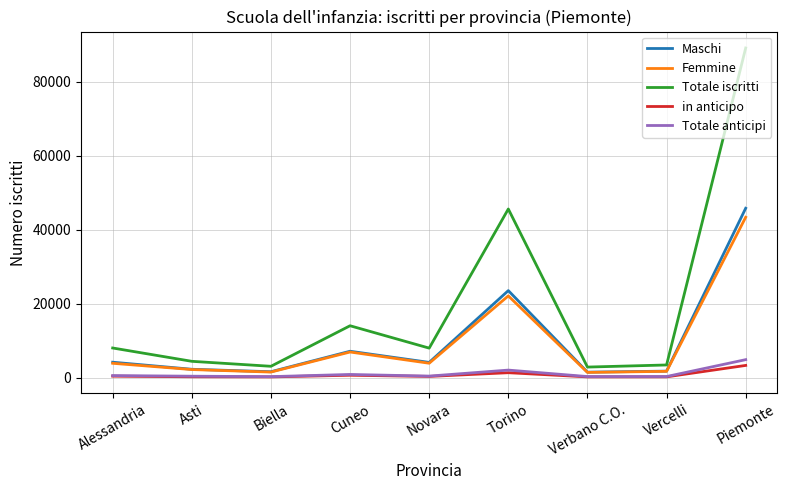

Which series changed the most between Novara and Piemonte?

Totale iscritti